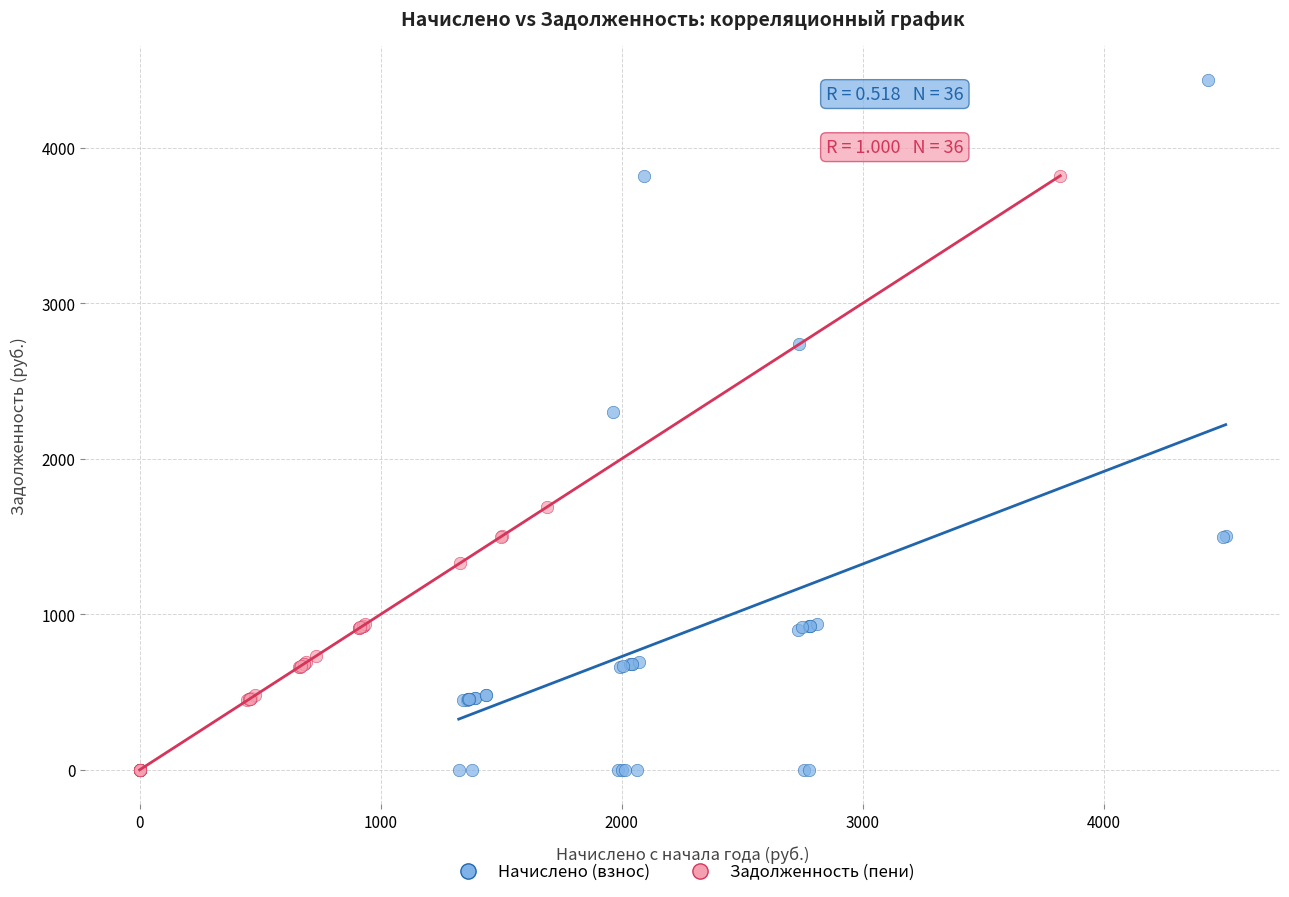

What are all the series names shown in the legend?

Начислено (взнос), Задолженность (пени)